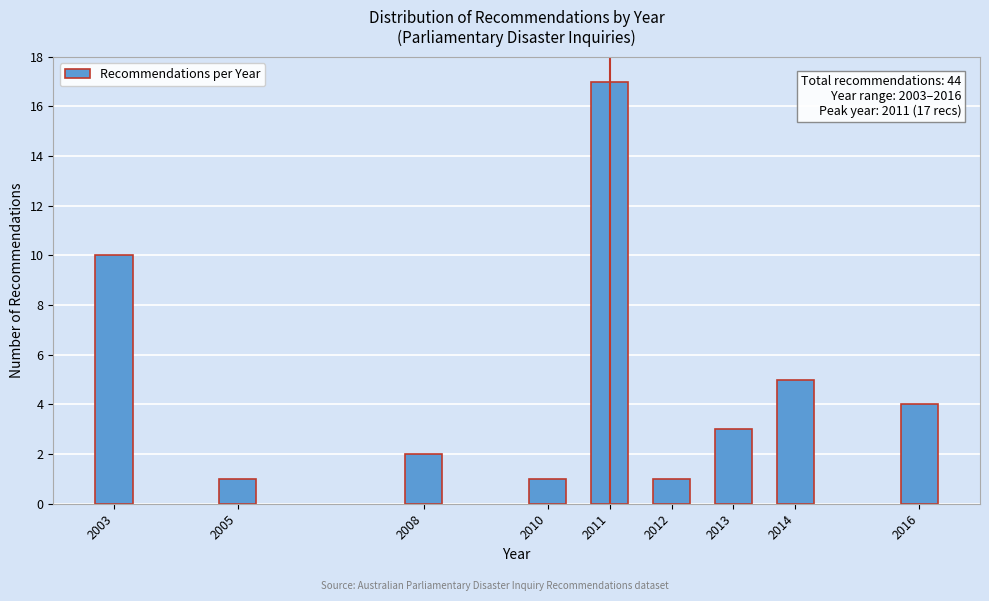

Reading left to right, transcribe all the data shown in this chart.

2003=10	2005=1	2008=2	2010=1	2011=17	2012=1	2013=3	2014=5	2016=4